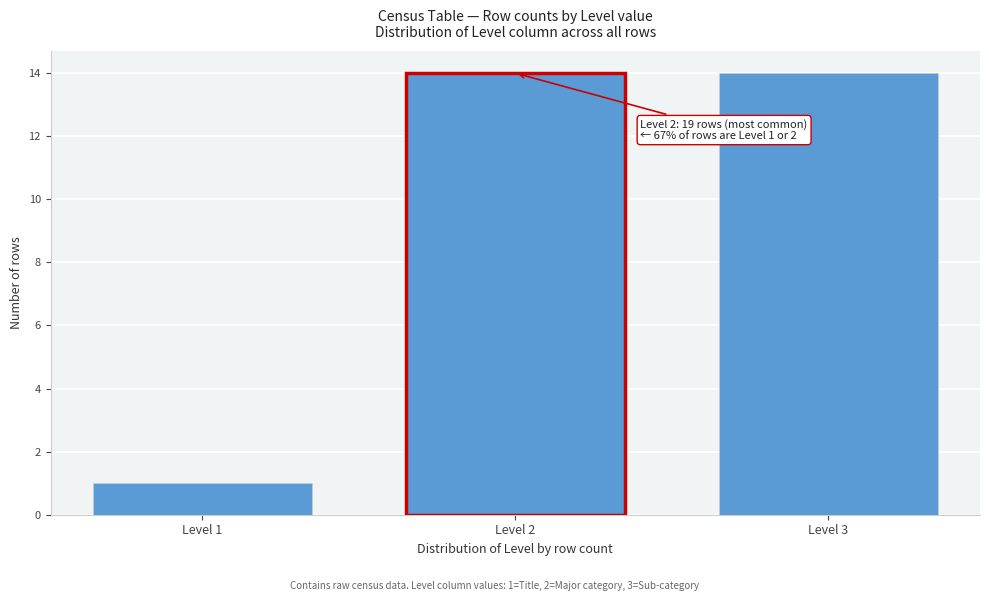

Reading left to right, transcribe all the data shown in this chart.

1	14	14